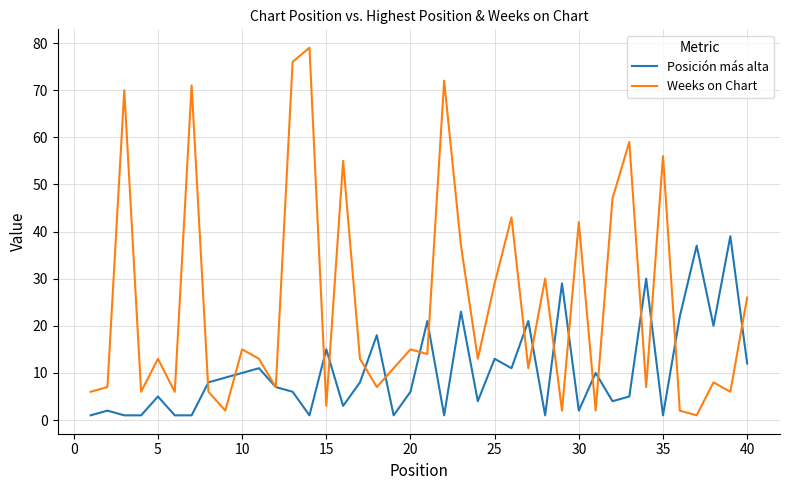

Rank the series by their maximum value, from highest to lowest.

Weeks on Chart, Posición más alta